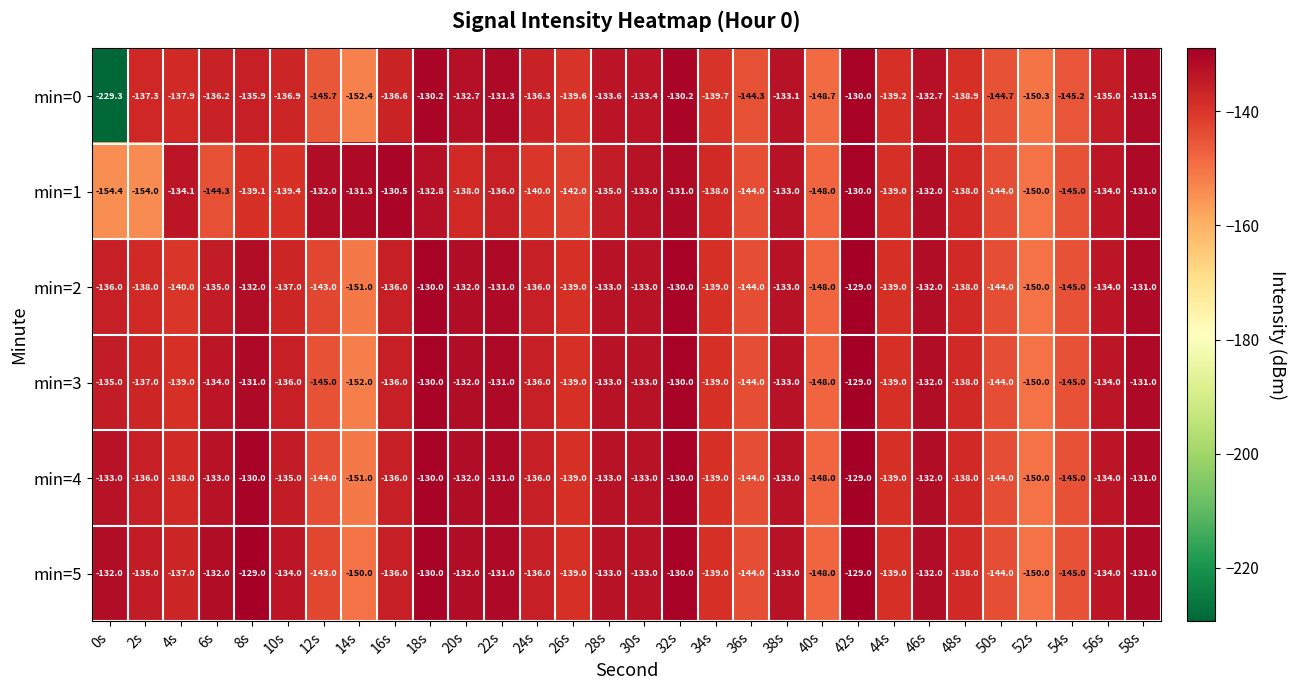

Which series has the largest total across all categories?

min=5